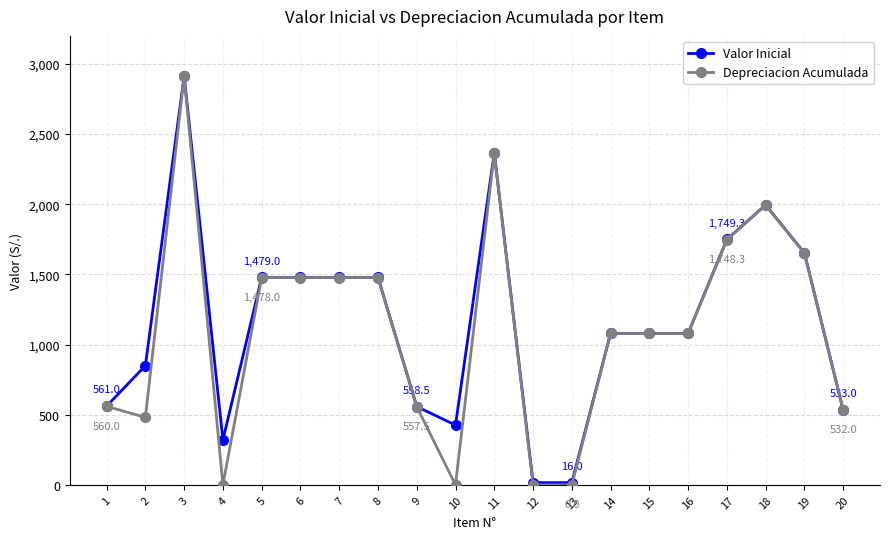

True or false: Valor Inicial has more than 1 interior local peaks.

True